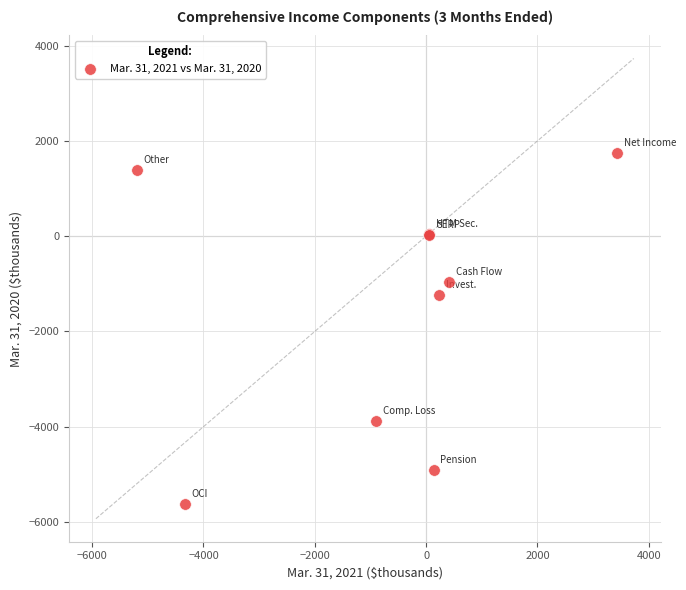

What Y value in the scatter plot is closest to -1938?

-1225